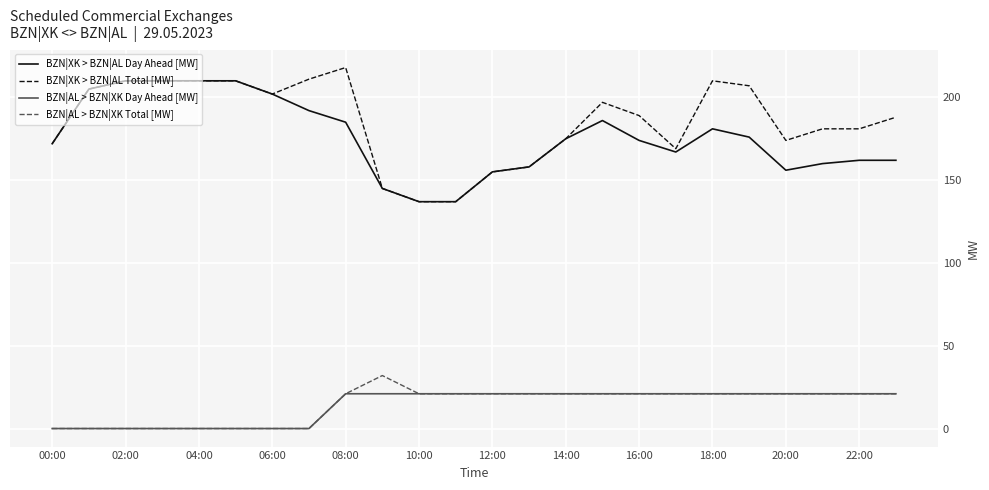

How many values in the BZN|AL > BZN|XK Total [MW] series are below 21?

8